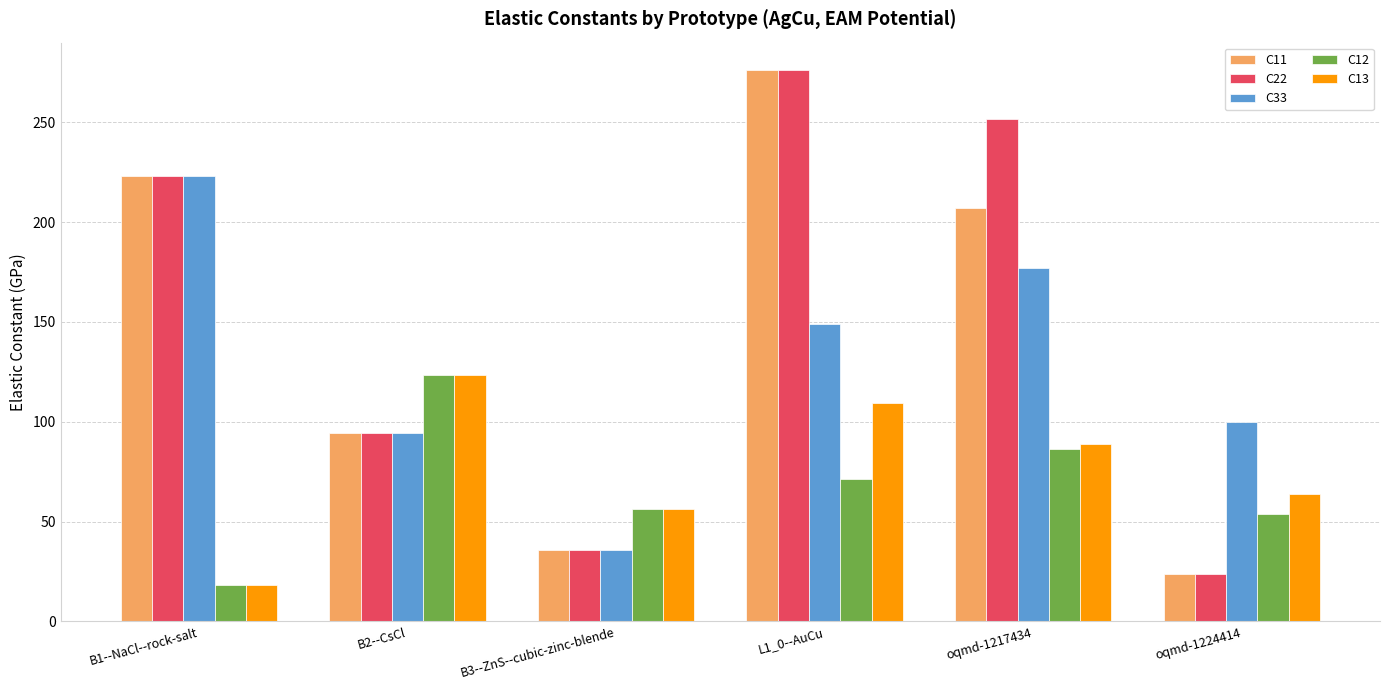

What position from the left is oqmd-1217434?

5